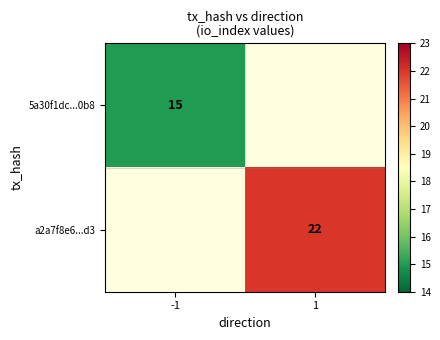

The value of a2a7f8e6...d3 at 1 is 35. True or false?

False